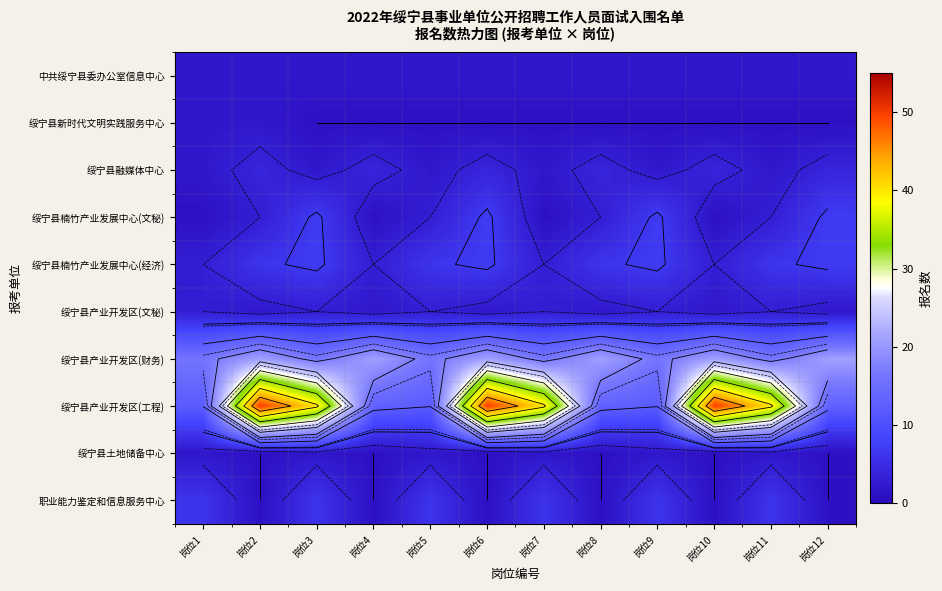

At which category is the sum across all series the highest?

岗位6